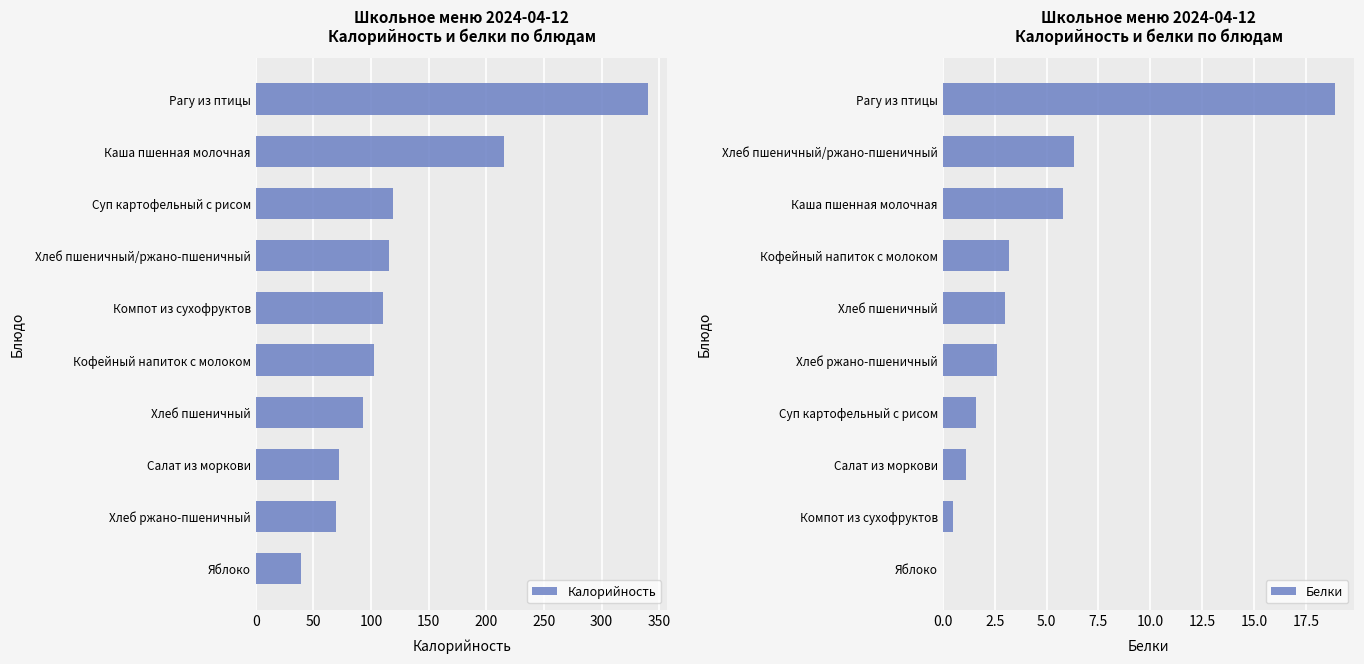

What is the sum of all Калорийность values?

1276.0